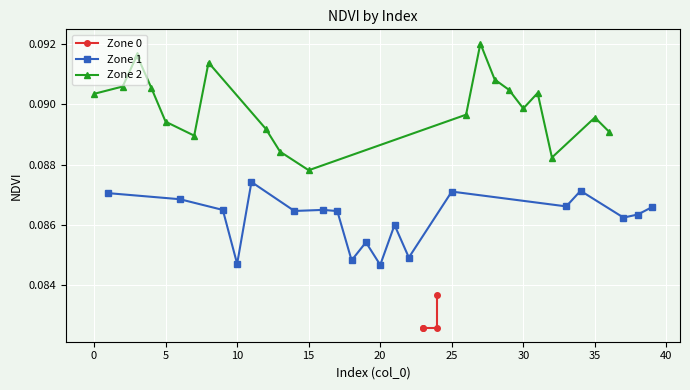

Count the Zone 1 values in the range 0 to 1.

19